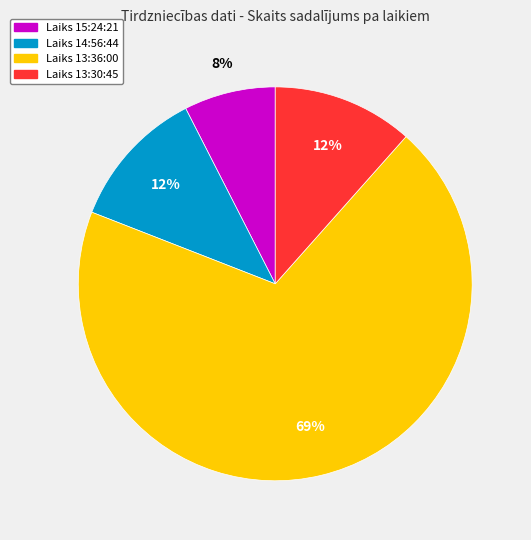

To the nearest percent, what is the average slice percentage?

25%